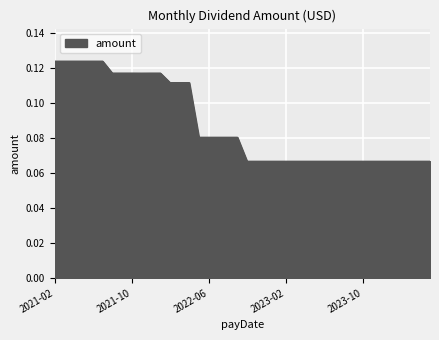

How many lines are shown in the chart?

1